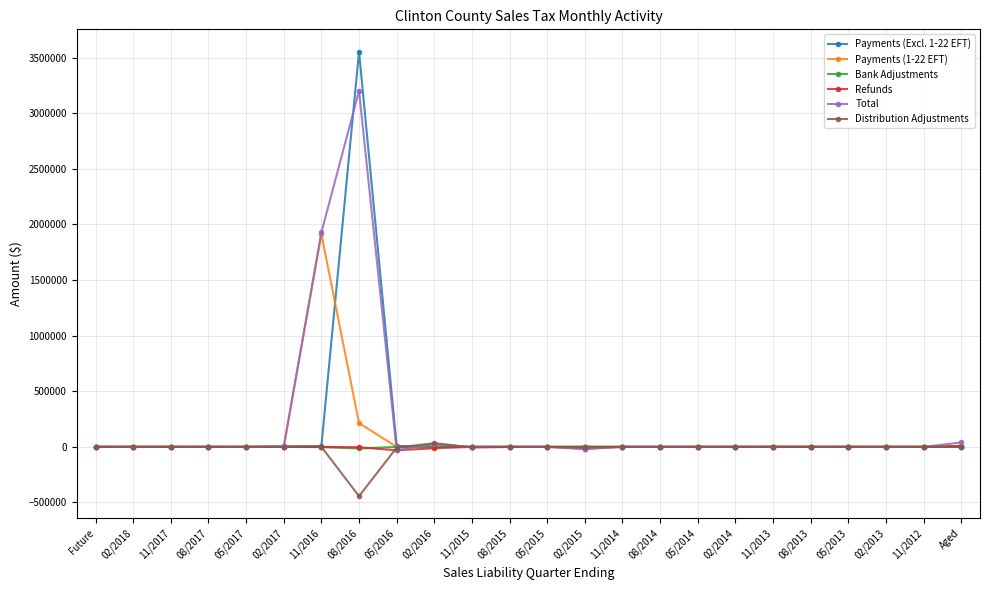

What are all the series names shown in the legend?

Payments (Excl. 1-22 EFT), Payments (1-22 EFT), Bank Adjustments, Refunds, Total, Distribution Adjustments